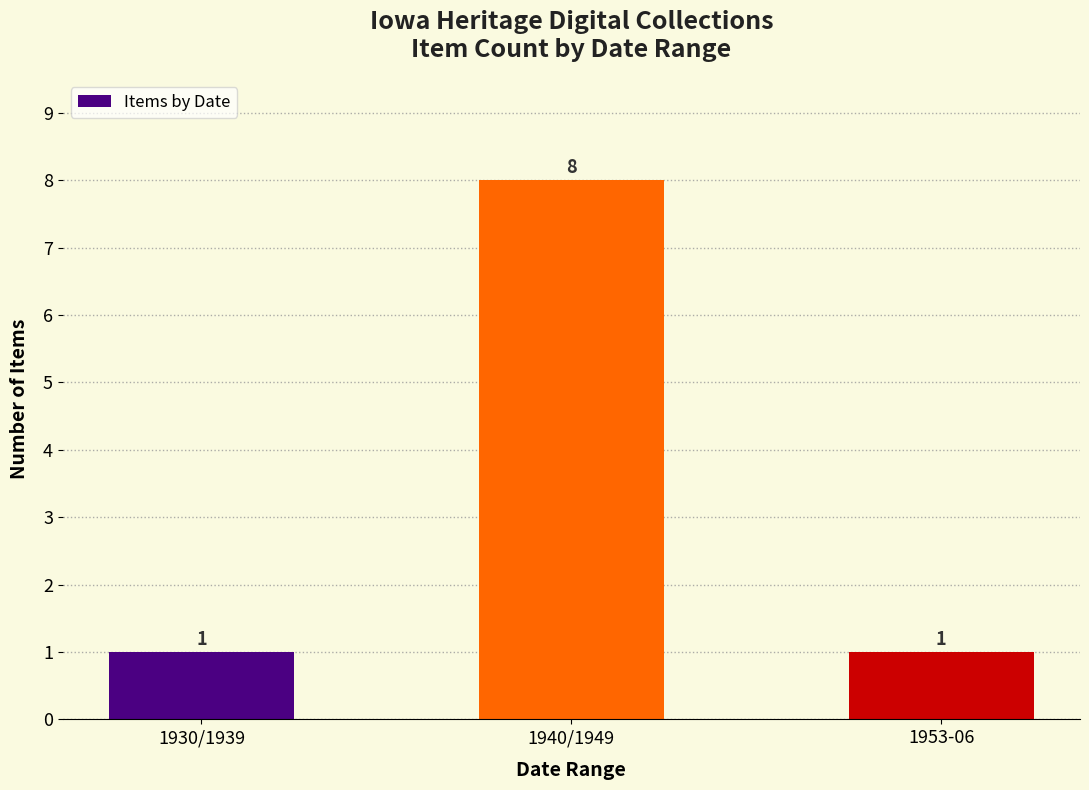

What is the difference between the values at 1953-06 and 1940/1949?

7